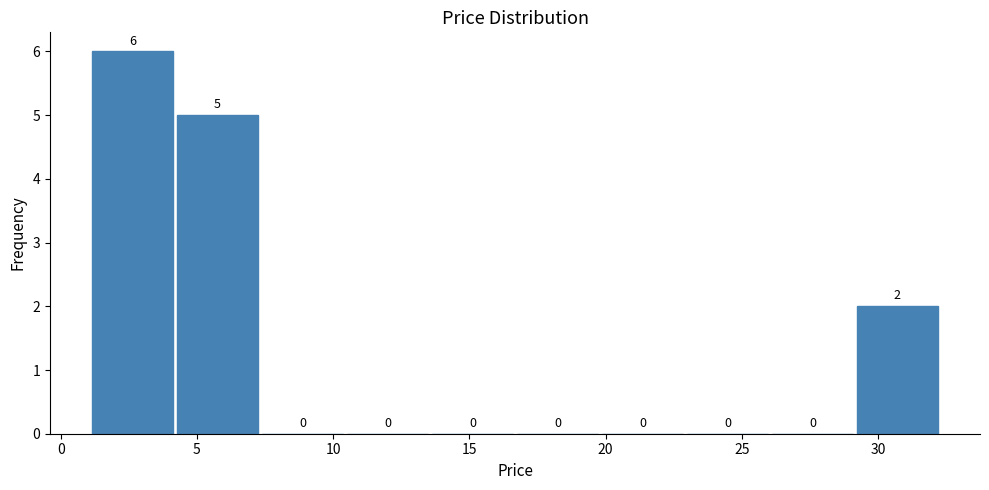

Which range on the x-axis has the tallest bar?

1.0 to 4.0